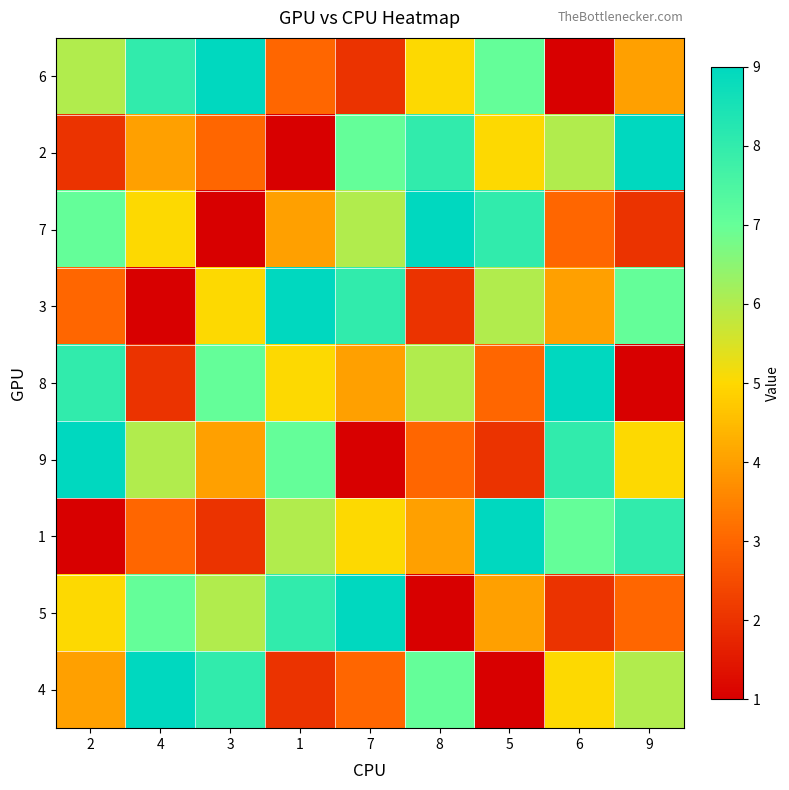

What is the greatest value displayed?

9